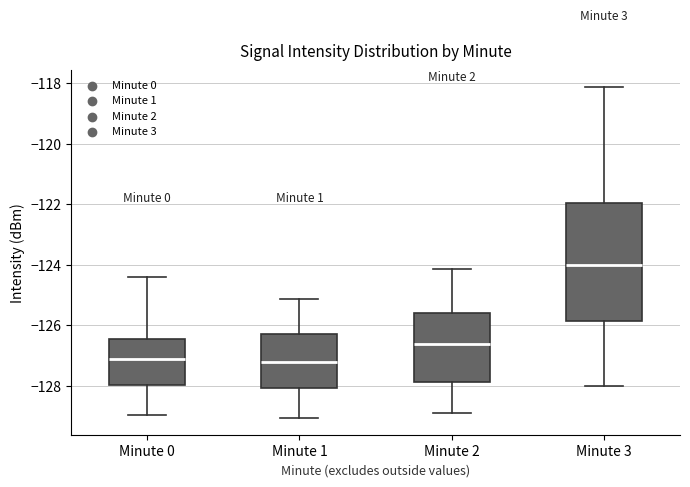

Which box's median line is the highest?

Minute 3